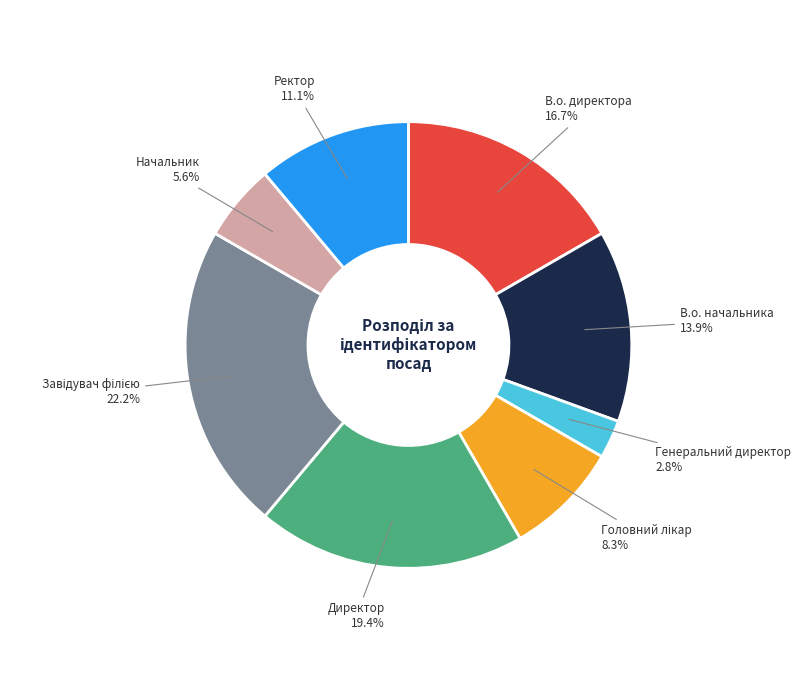

Does any single category account for the majority?

No